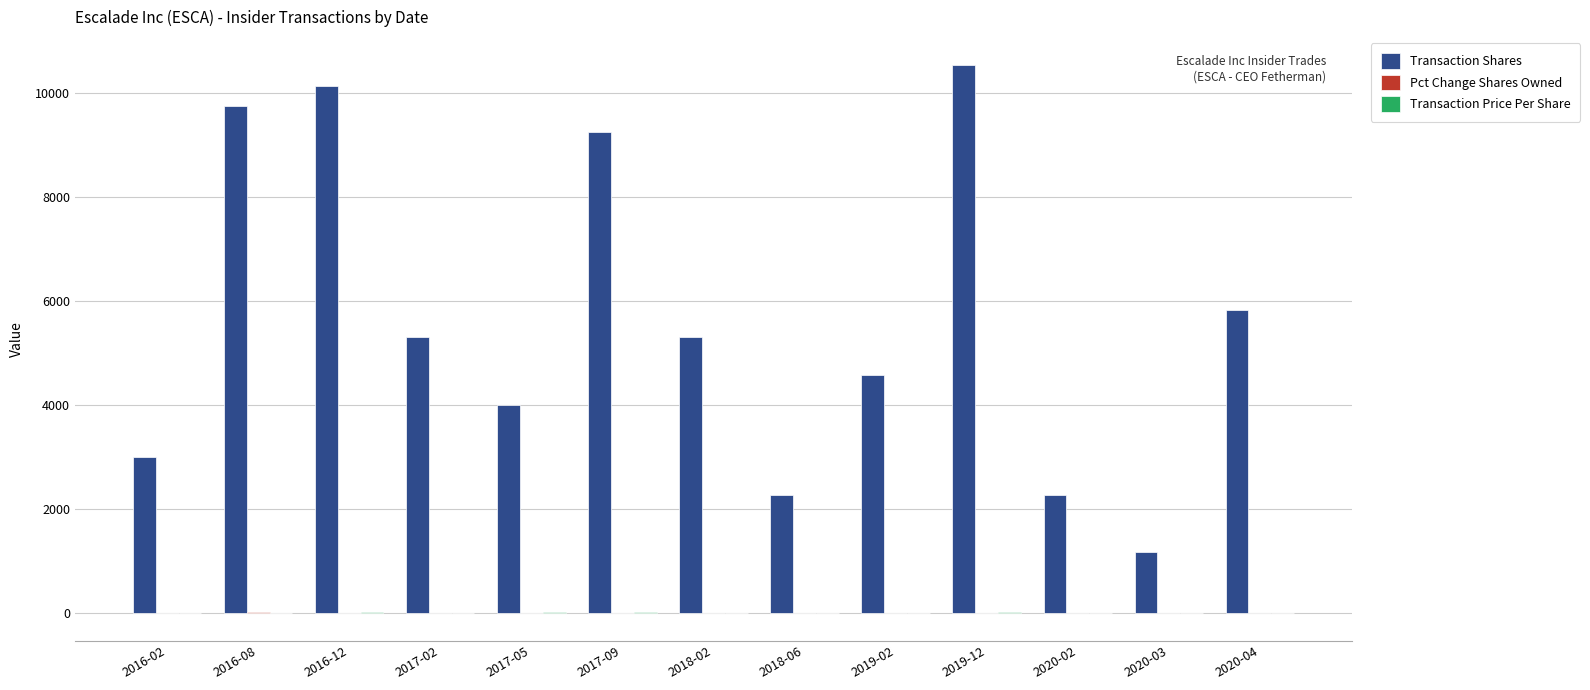

Which series has the largest total across all categories?

Transaction Shares